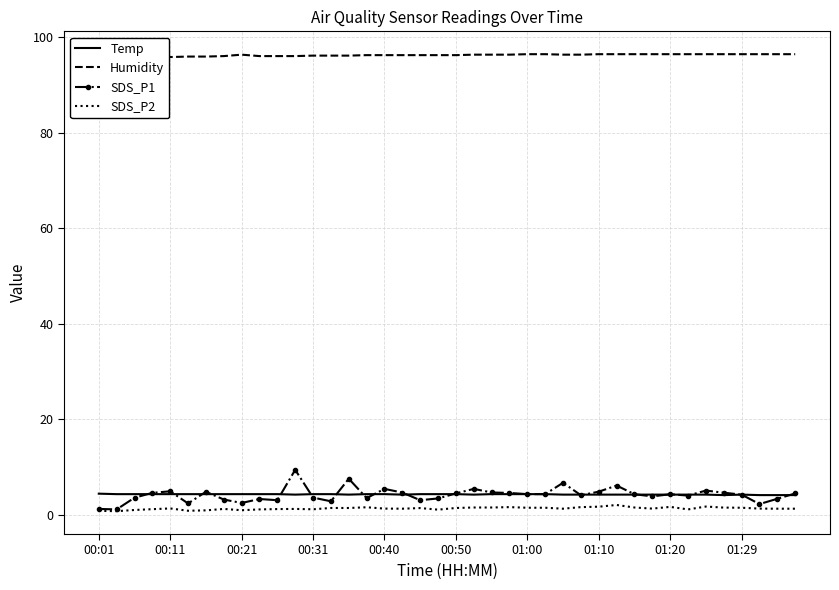

What are all the series names shown in the legend?

Temp, Humidity, SDS_P1, SDS_P2